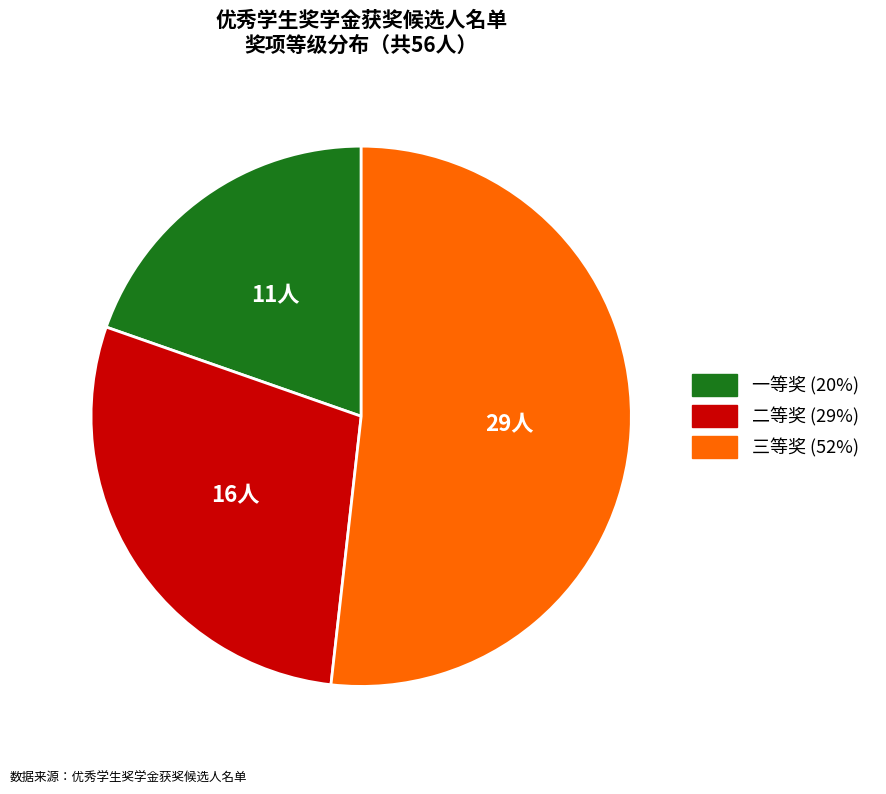

The 二等奖 slice represents 16% of the pie. True or false?

False